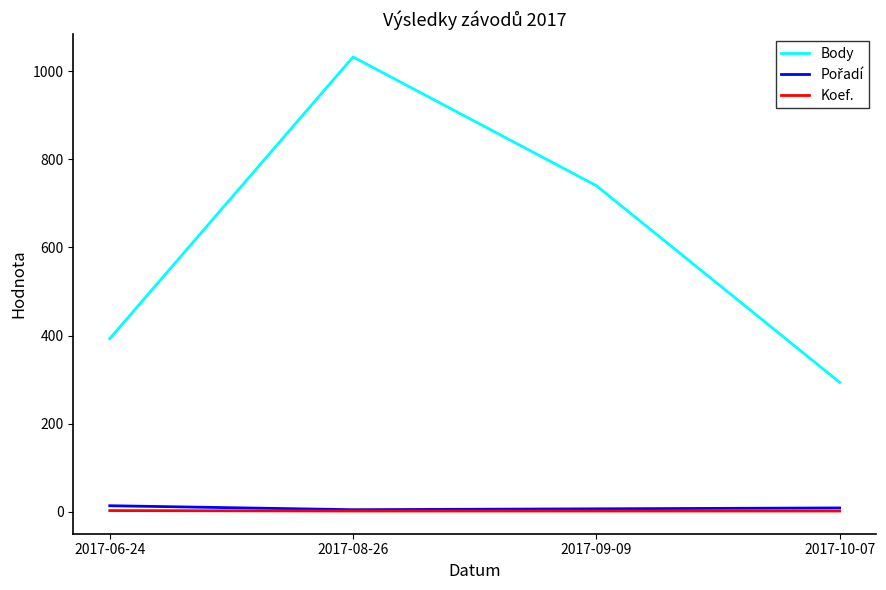

What is the greatest value displayed?

1032